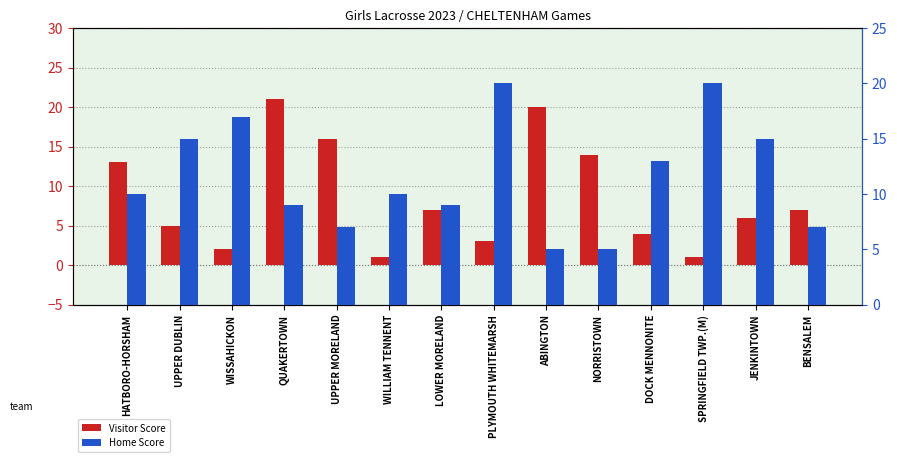

What is the greatest value displayed?

21